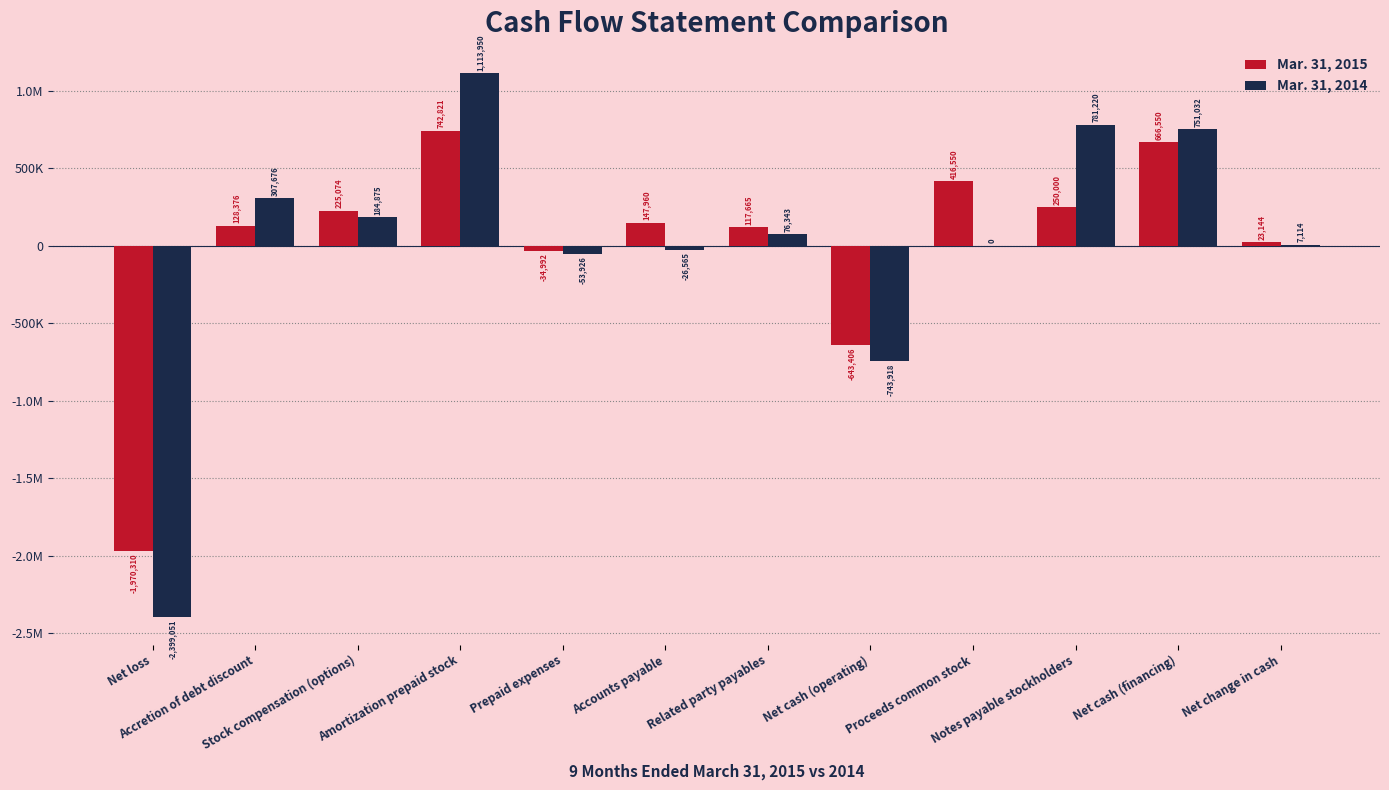

Rank the series at Related party payables from highest to lowest value.

Mar. 31, 2015, Mar. 31, 2014